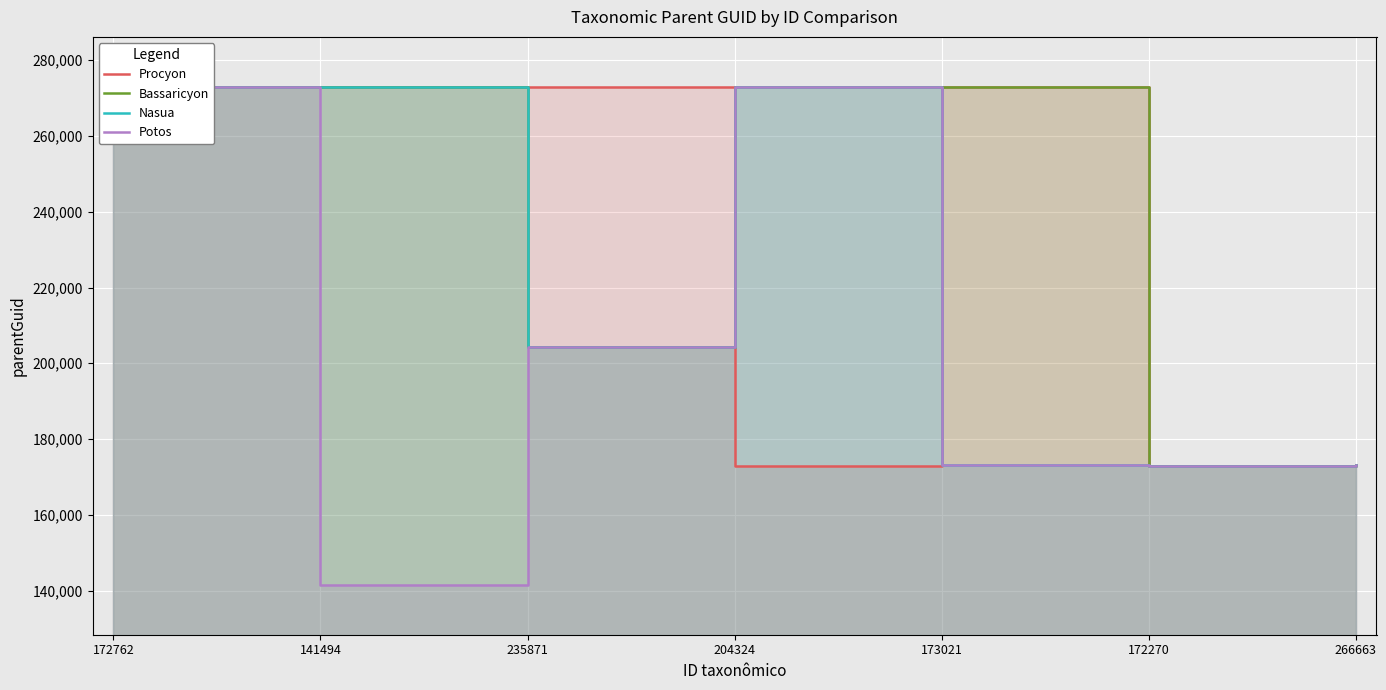

What is the total value across all series at 266663?

692084